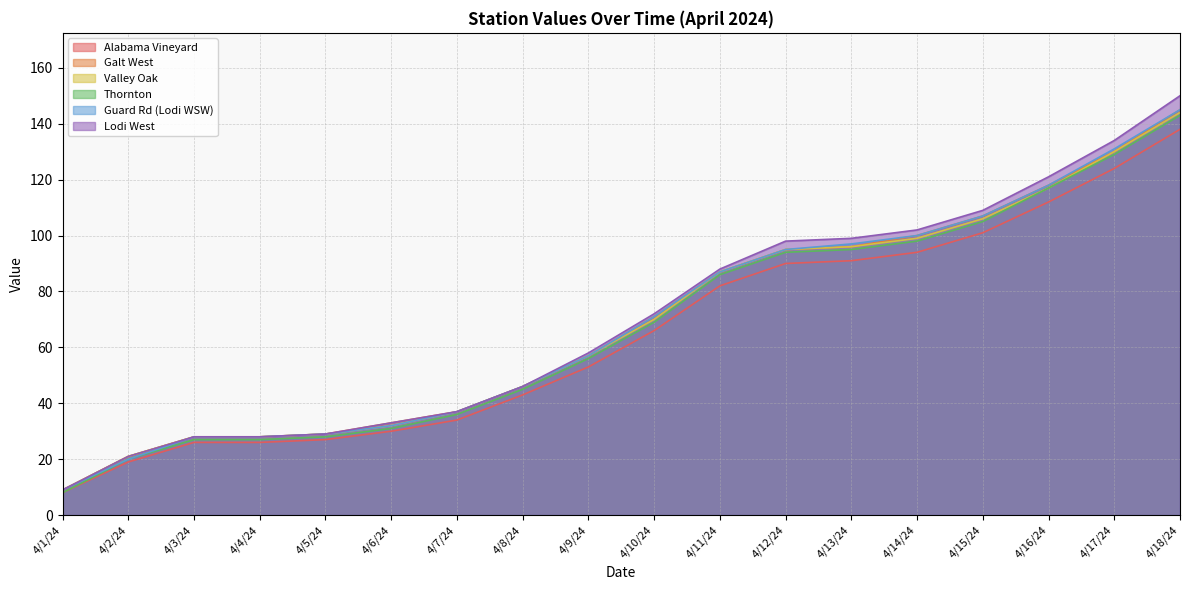

Which series has the largest range (max minus min)?

Lodi West